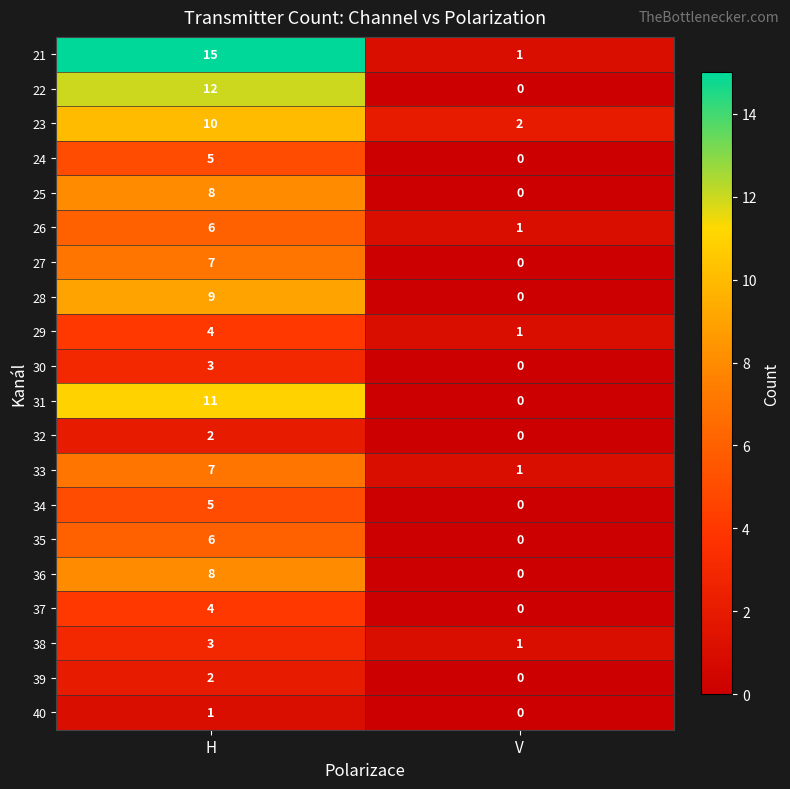

What is the difference between the highest and lowest values at H?

14